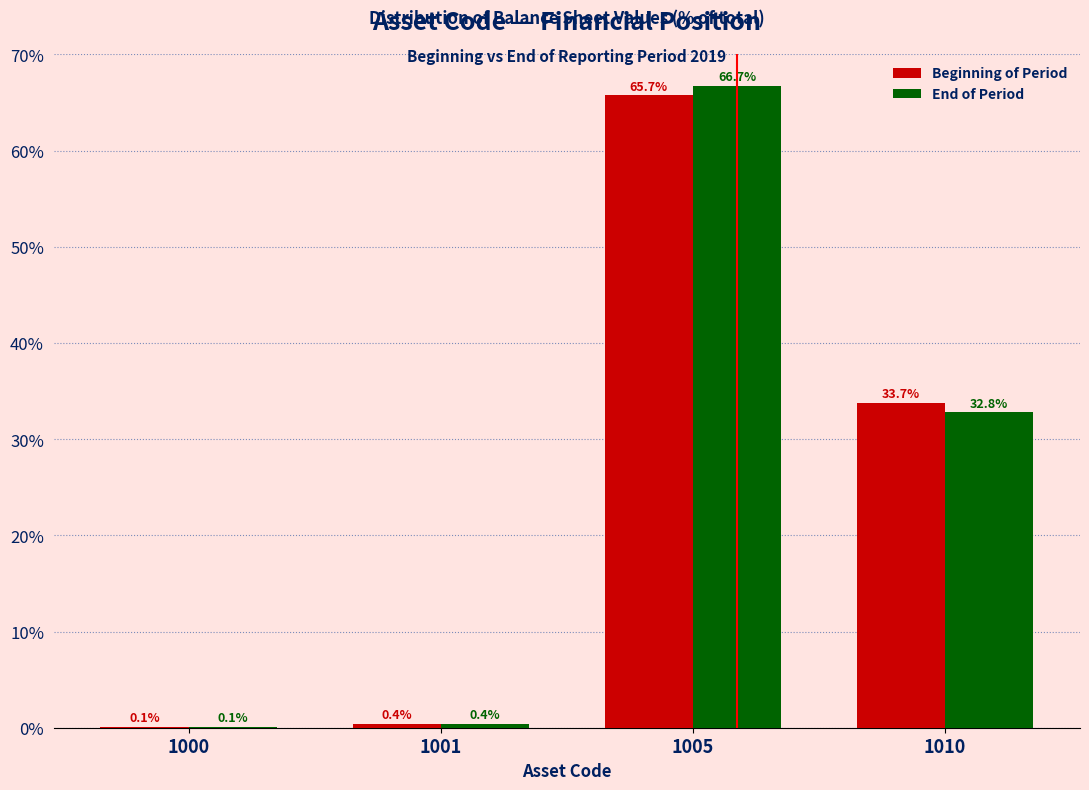

Reading left to right, extract all data points from this chart.

Beginning of Period: 1000=0.1	1001=0.4	1005=65.7	1010=33.7
End of Period: 1000=0.1	1001=0.4	1005=66.7	1010=32.8